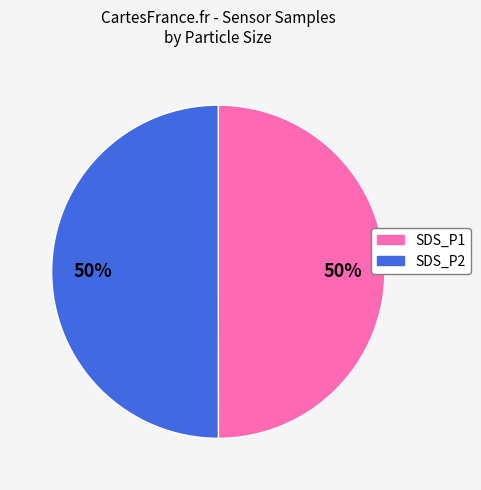

Is it true that SDS_P2 is 44% of the pie?

False